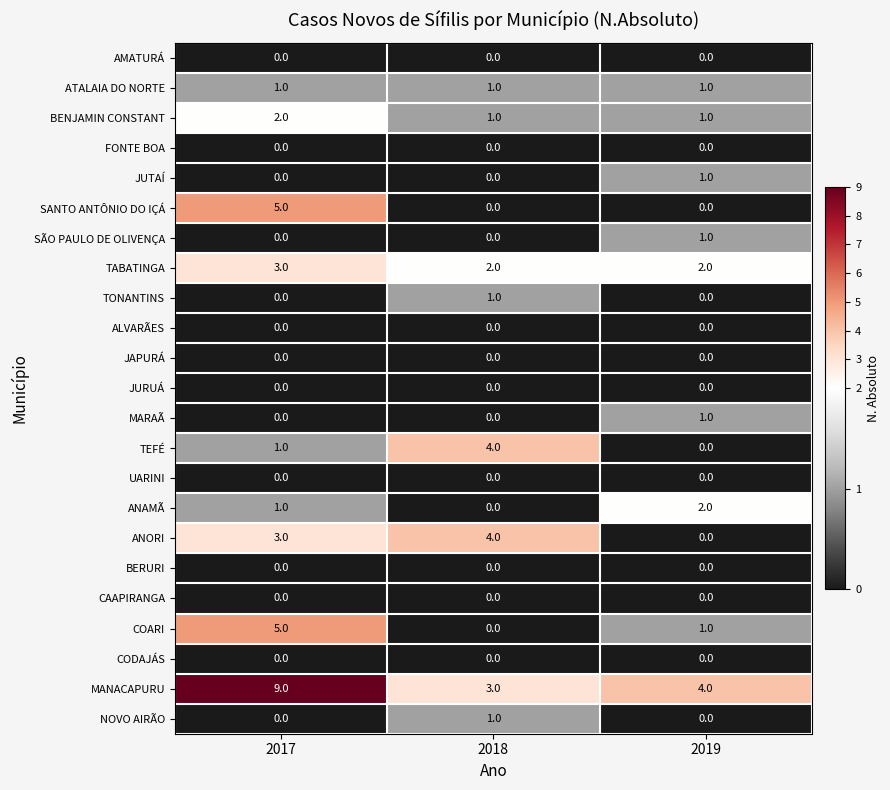

What is the highest value of the COARI series?

5